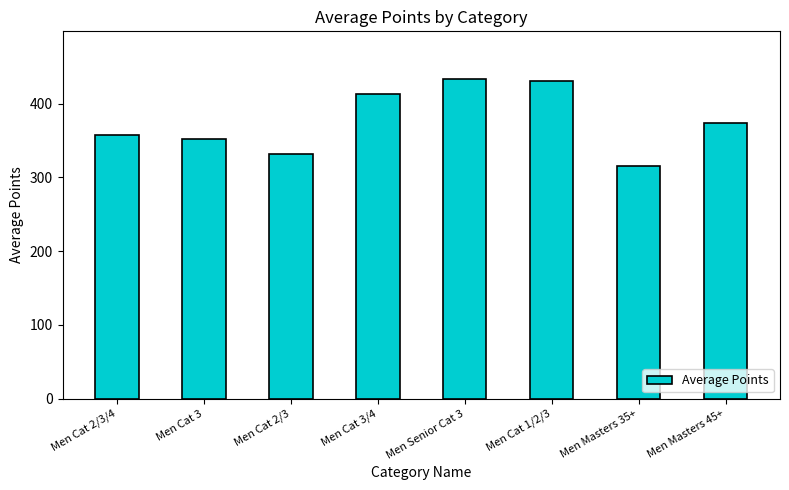

Reading right to left, list all the values displayed in this chart.

Men Masters 45+=374.2	Men Masters 35+=316.1	Men Cat 1/2/3=430.6	Men Senior Cat 3=433.2	Men Cat 3/4=413.5	Men Cat 2/3=331.9	Men Cat 3=352.3	Men Cat 2/3/4=357.9